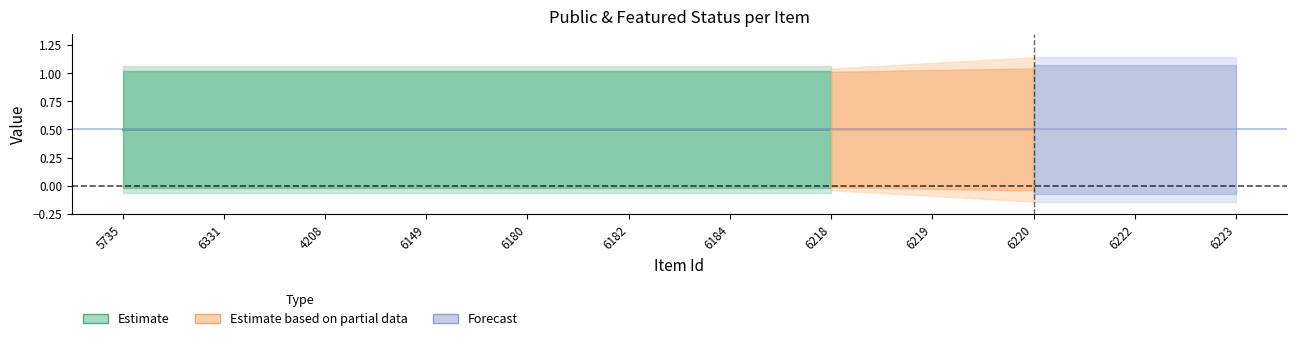

Is this an area chart (filled region under the line)?

No